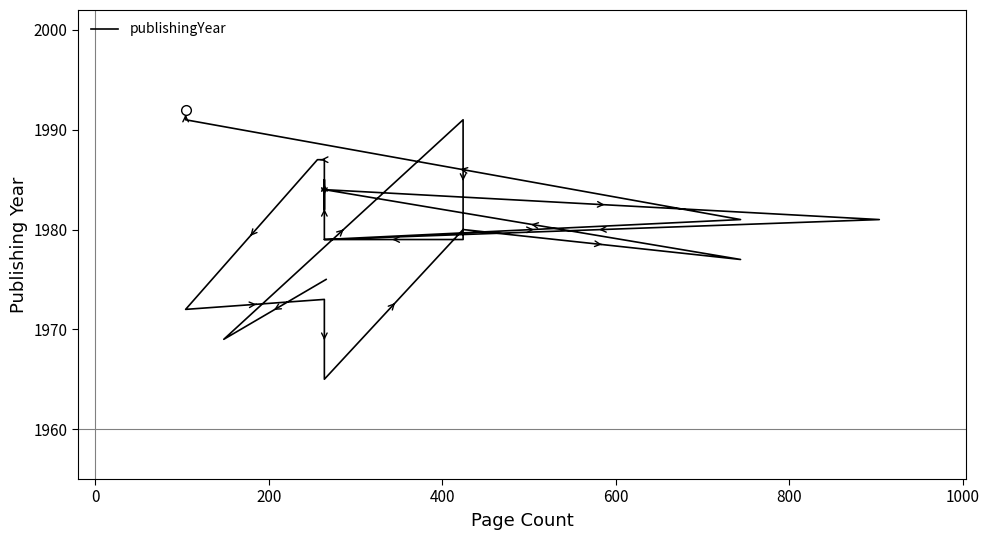

How many points are lower than both their immediate neighbors (excluding endpoints)?

6